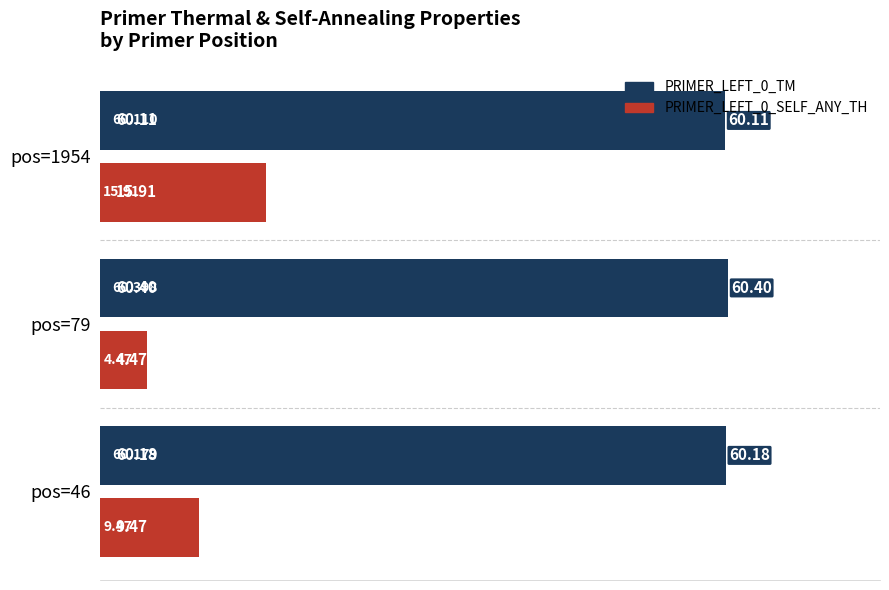

Is the value of PRIMER_LEFT_0_SELF_ANY_TH at pos=46 greater than the value of PRIMER_LEFT_0_TM at pos=79?

No